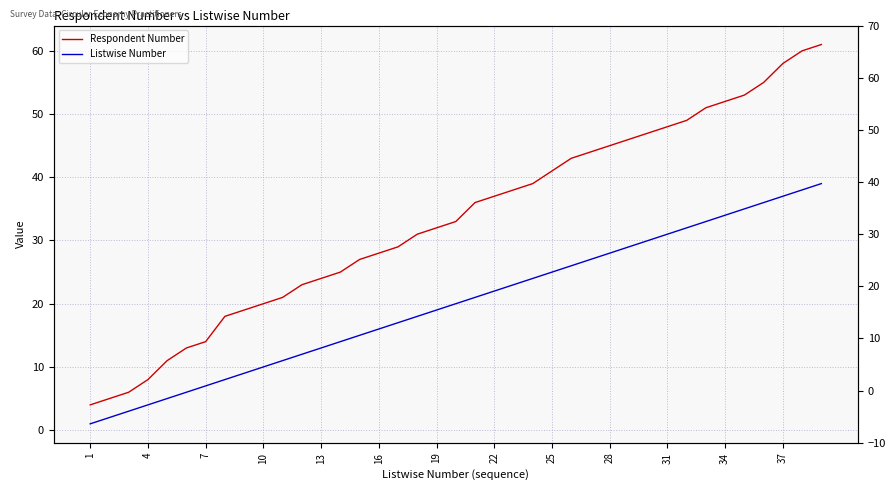

Is the value of Respondent Number at 34 greater than the value of Listwise Number at 1?

Yes